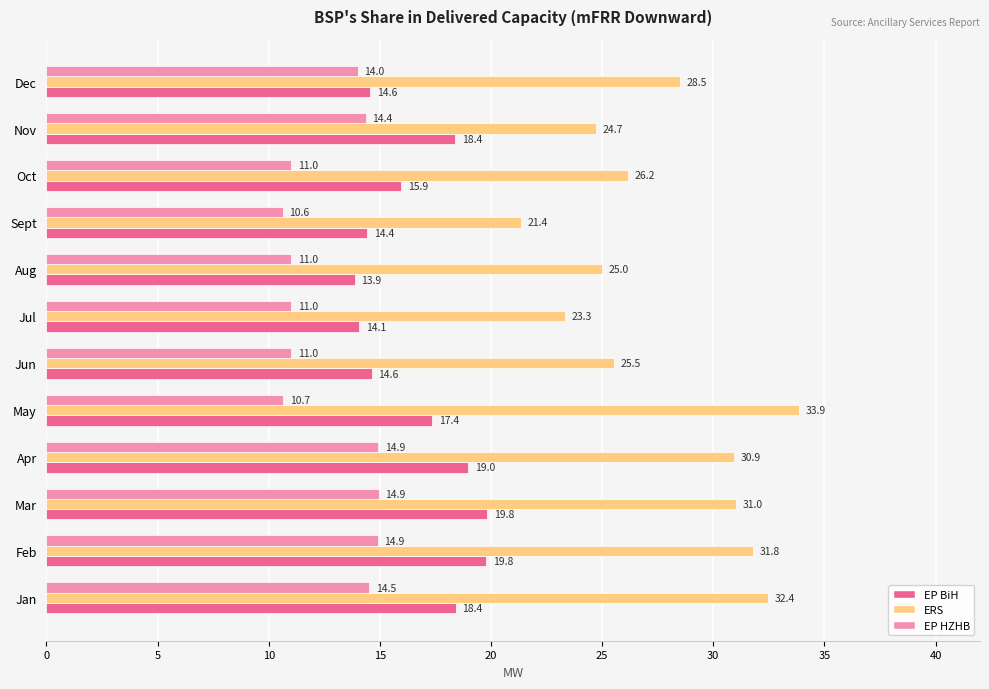

What is the average value of the EP BiH series?

16.7